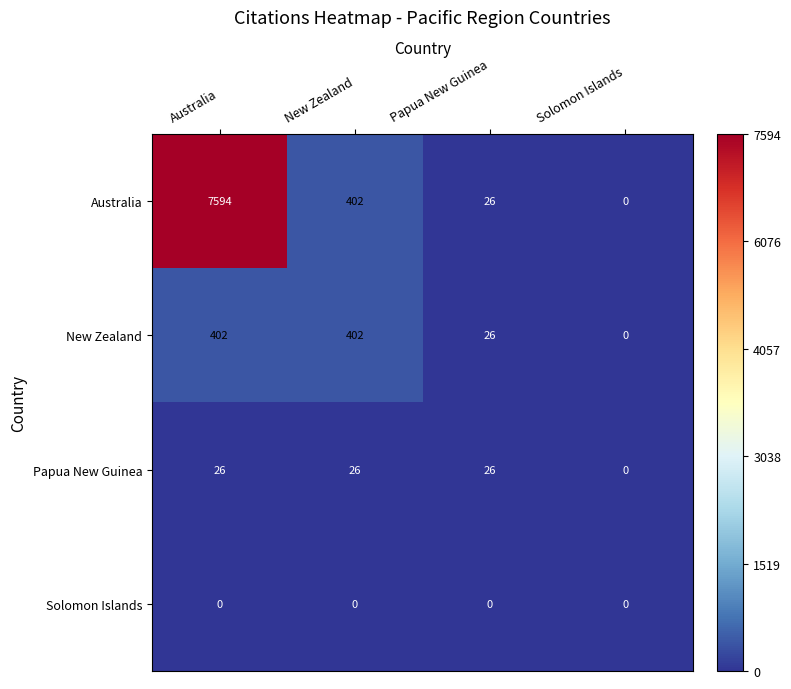

What is the average value of the Australia series?

2006